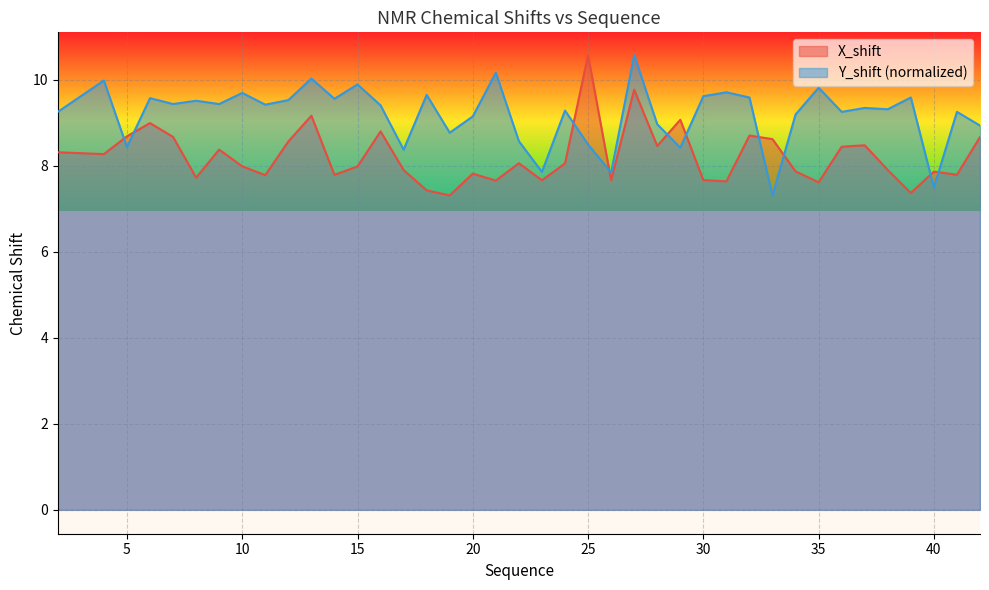

The X_shift series shows 13.8 at 33. True or false?

False